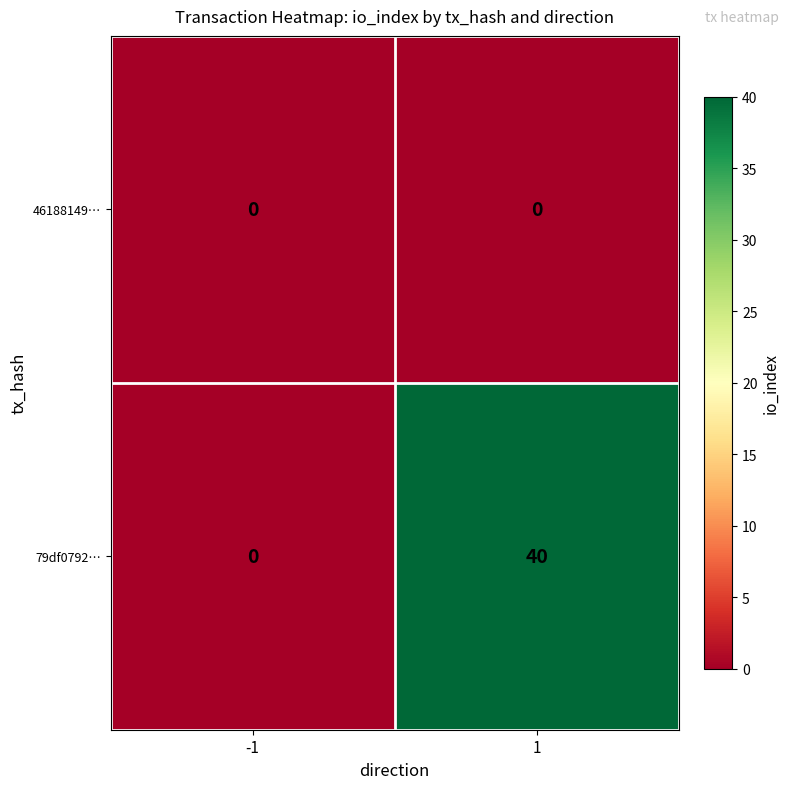

What is the difference between the 79df0792… values at -1 and 1?

40